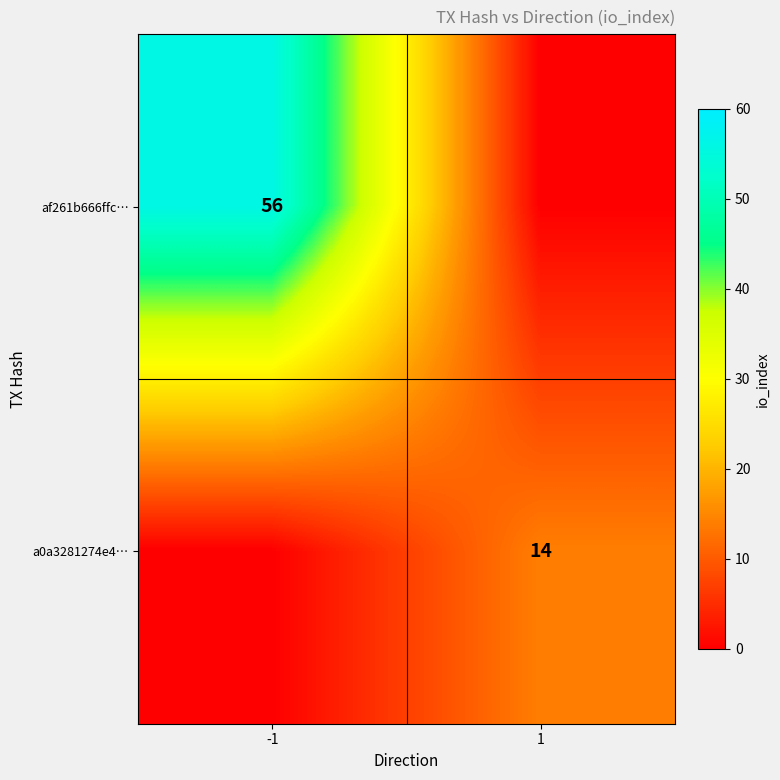

True or false: af261b666ffc… has a value of 78 at -1.

False